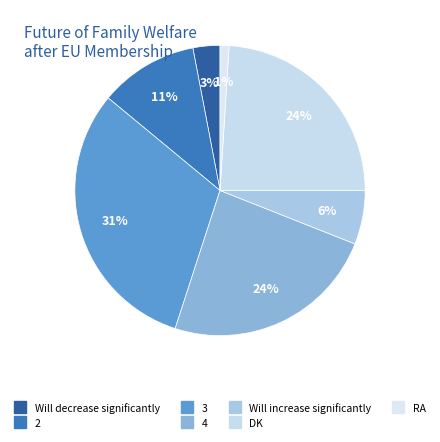

To the nearest percent, what is the combined percentage of 4 and 3?

55%